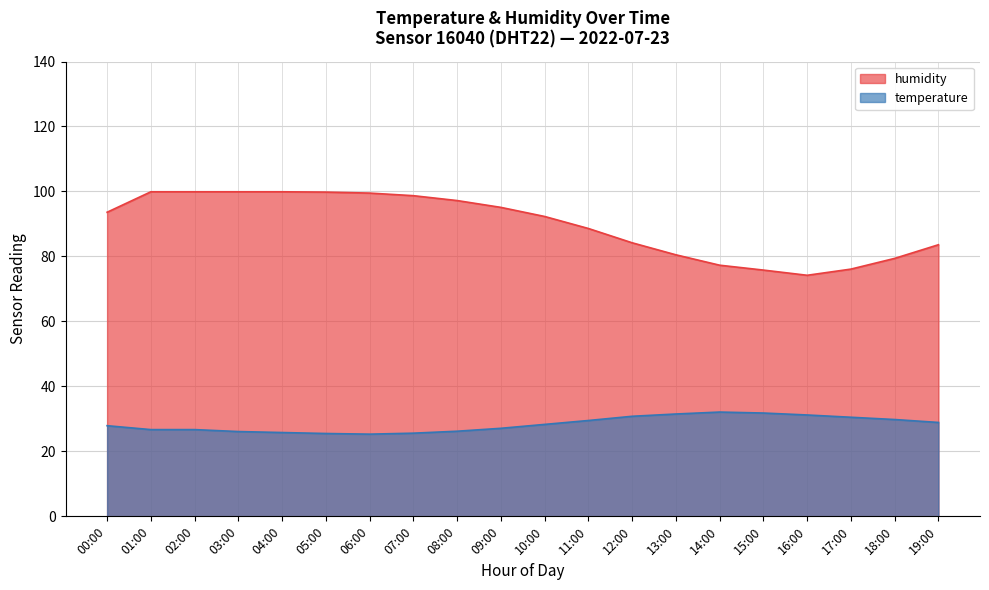

What is the difference between the second highest and second lowest values in the humidity series?

24.1